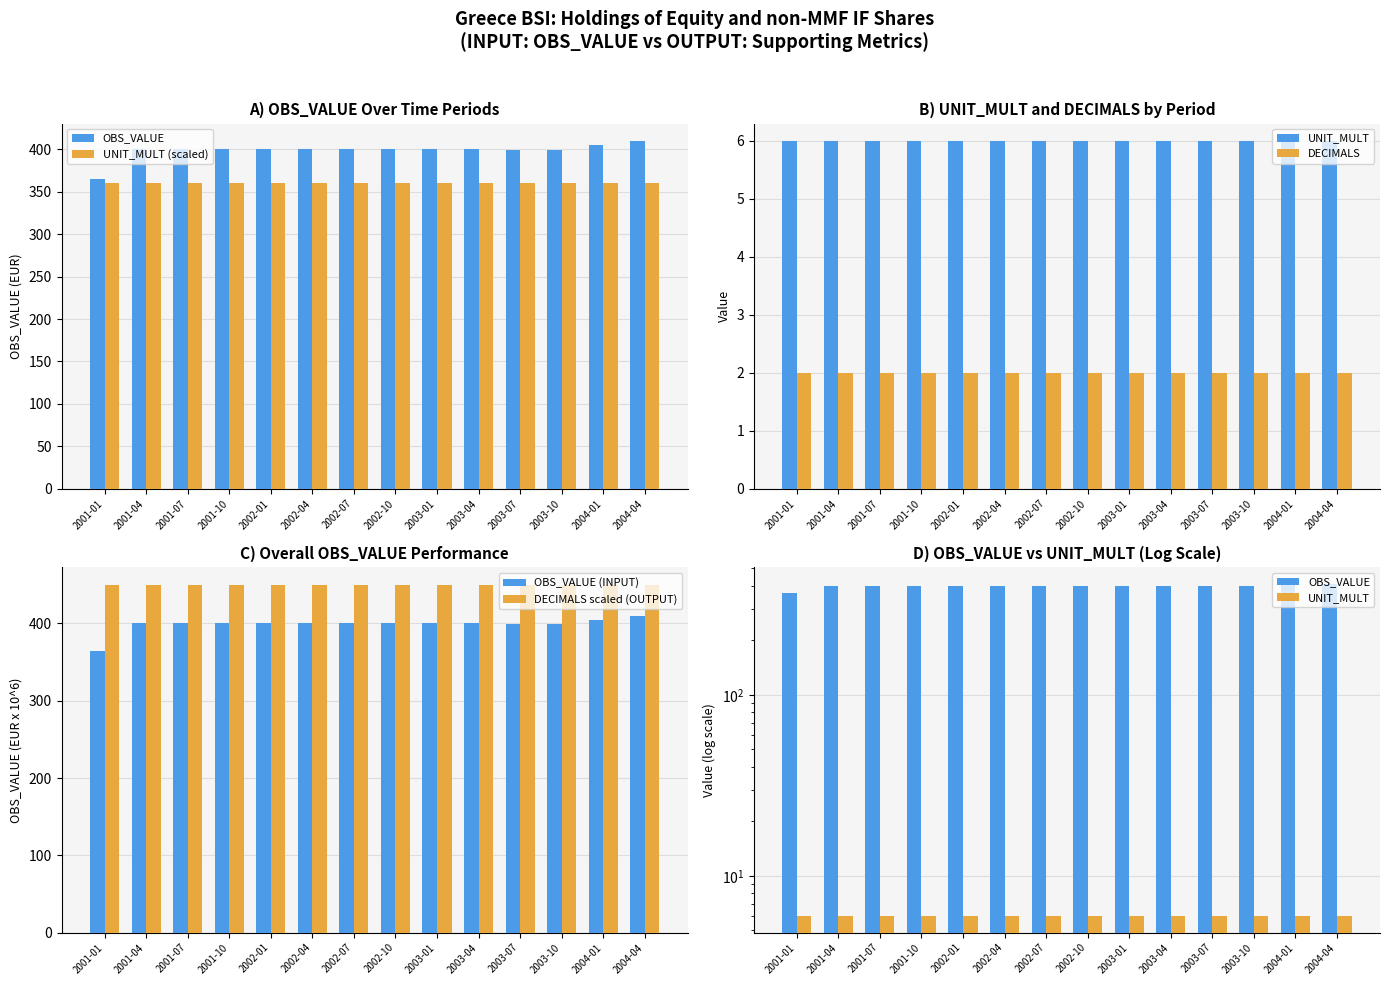

At which category is the sum across all series the highest?

2004-04